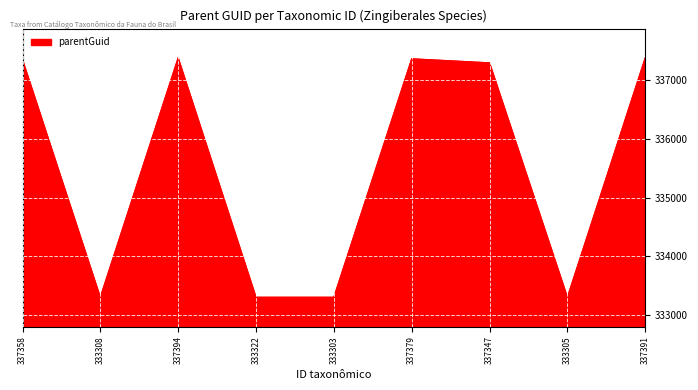

What position from the right is 337394?

7